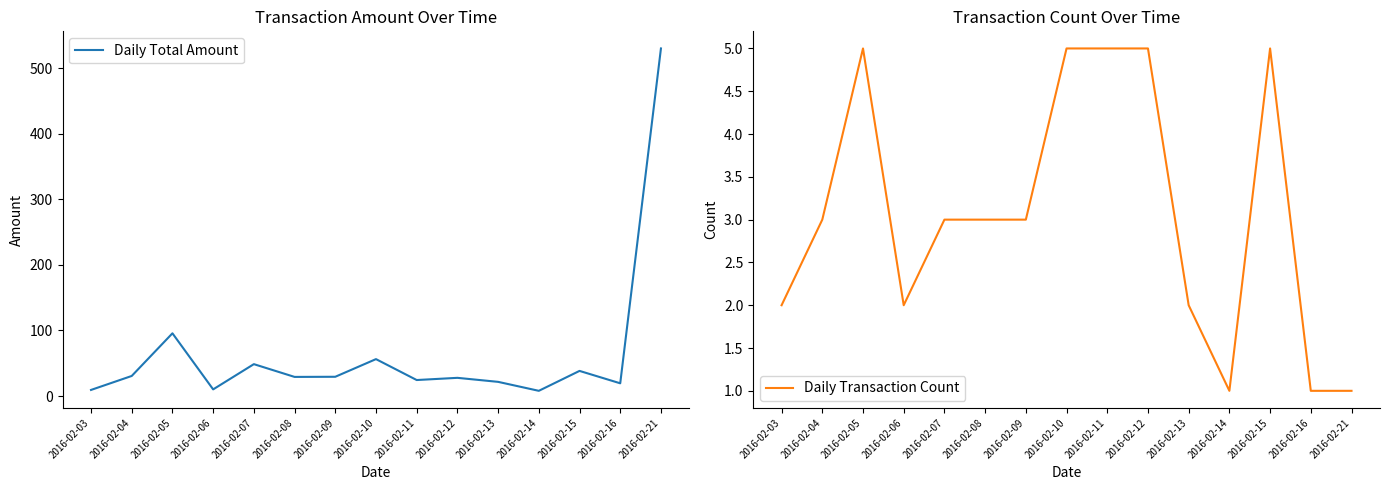

What is the difference between the highest and lowest values at 2016-02-15?

33.3